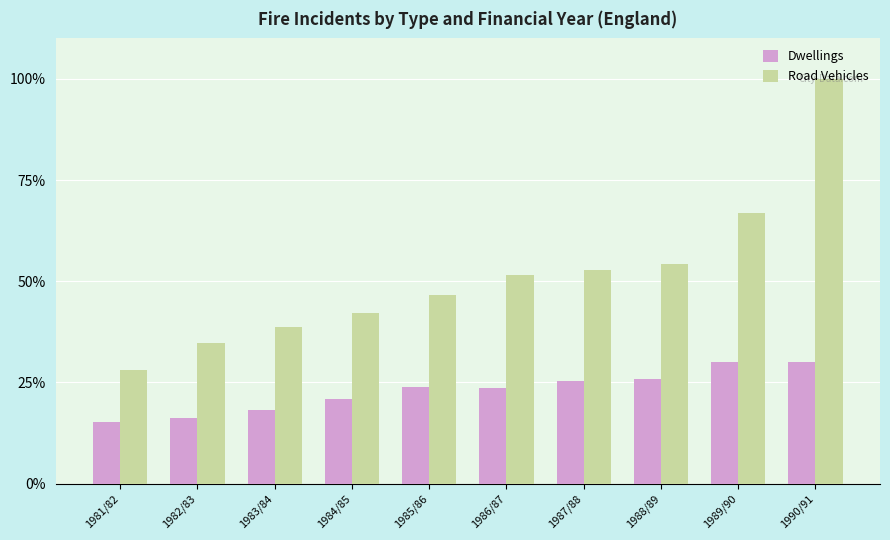

Does the chart contain any negative values?

No